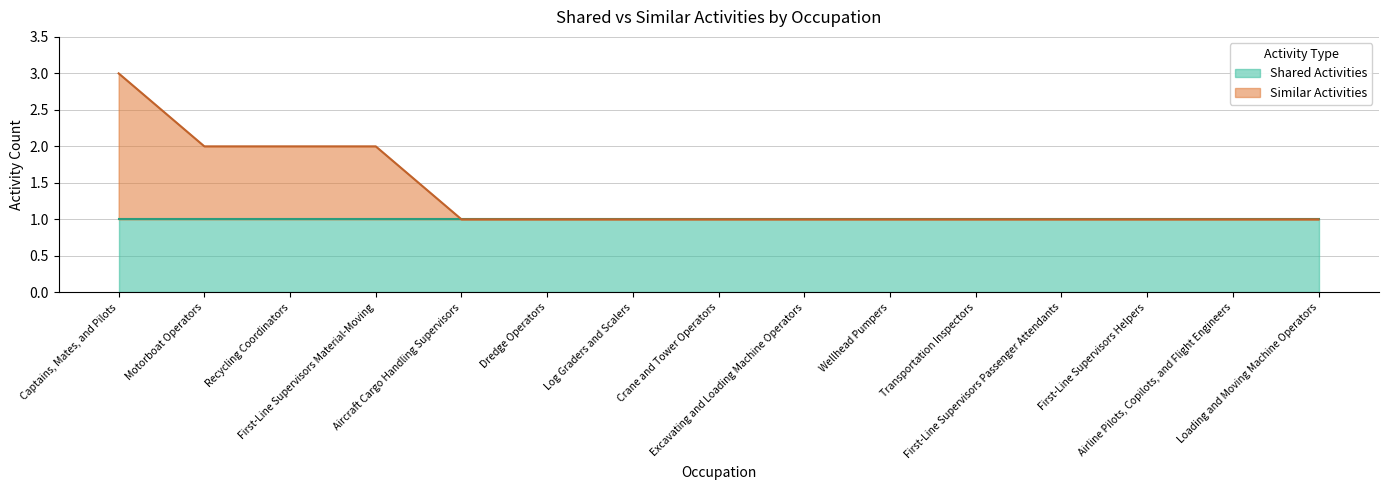

What is the minimum value shown in the chart?

1